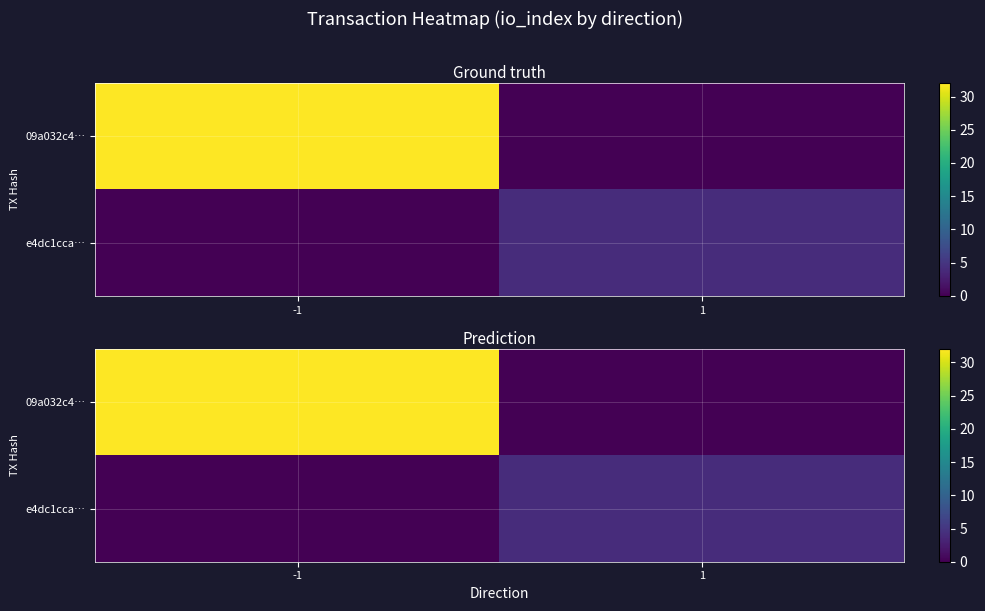

Is the value of 09a032c4… at -1 greater than the value of e4dc1cca… at -1?

Yes